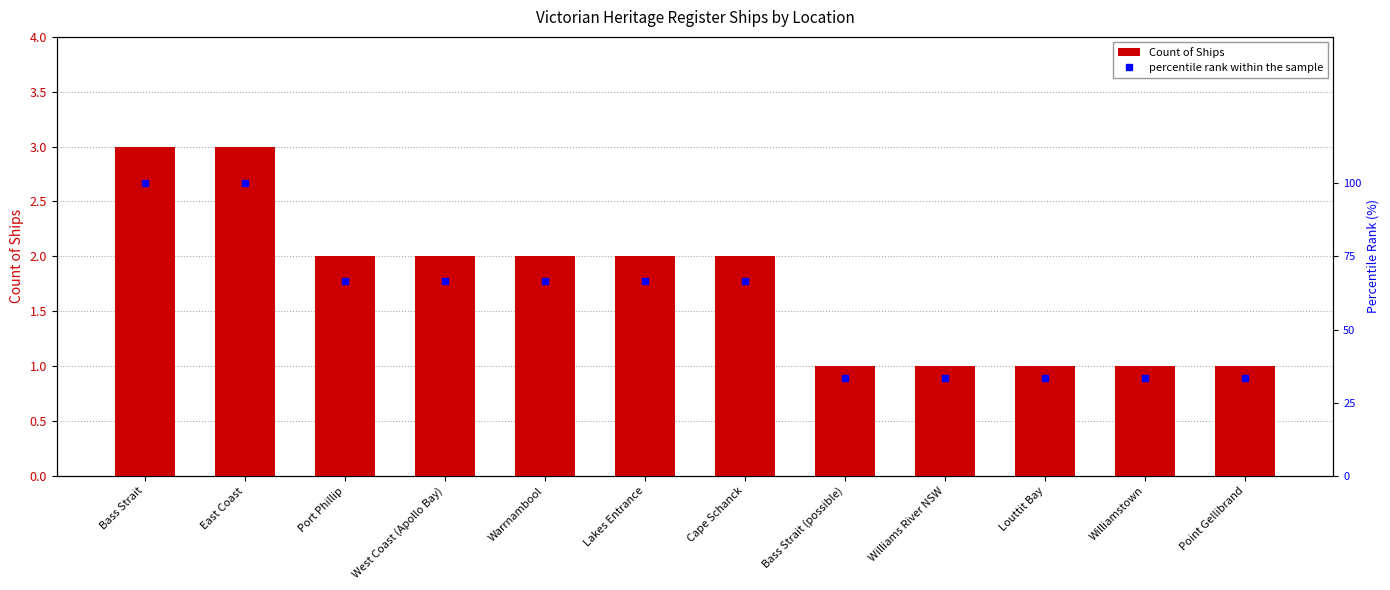

Reading right to left, extract all data points from this chart.

Count of Ships: 1.0	1.0	1.0	1.0	1.0	2.0	2.0	2.0	2.0	2.0	3.0	3.0
percentile rank within the sample: 33.3	33.3	33.3	33.3	33.3	66.7	66.7	66.7	66.7	66.7	100.0	100.0